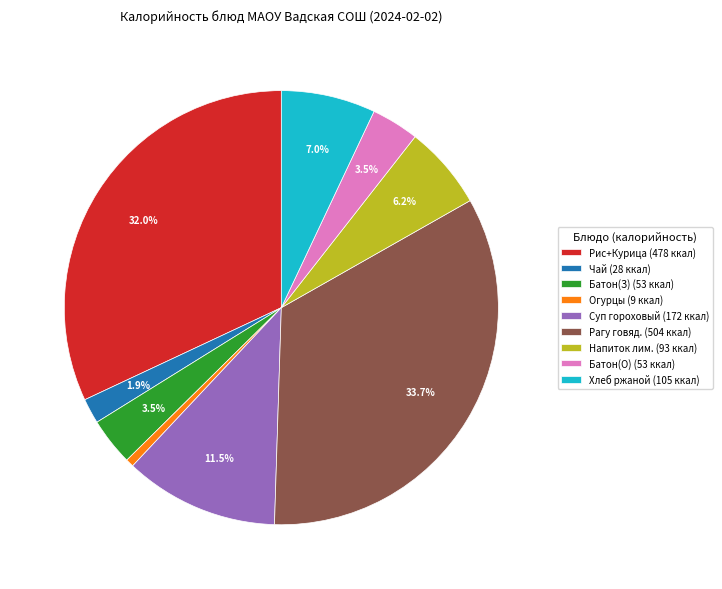

Do Хлеб ржаной (105 ккал) and Огурцы (9 ккал) together represent more than half of the pie?

No